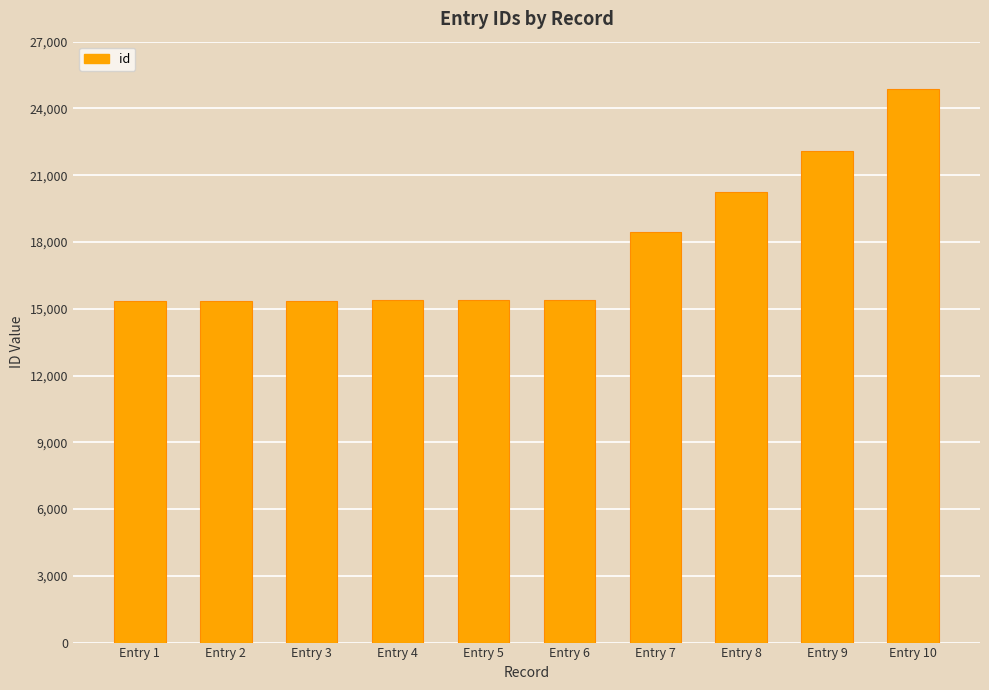

Is it true that the value at Entry 4 is 8736?

False